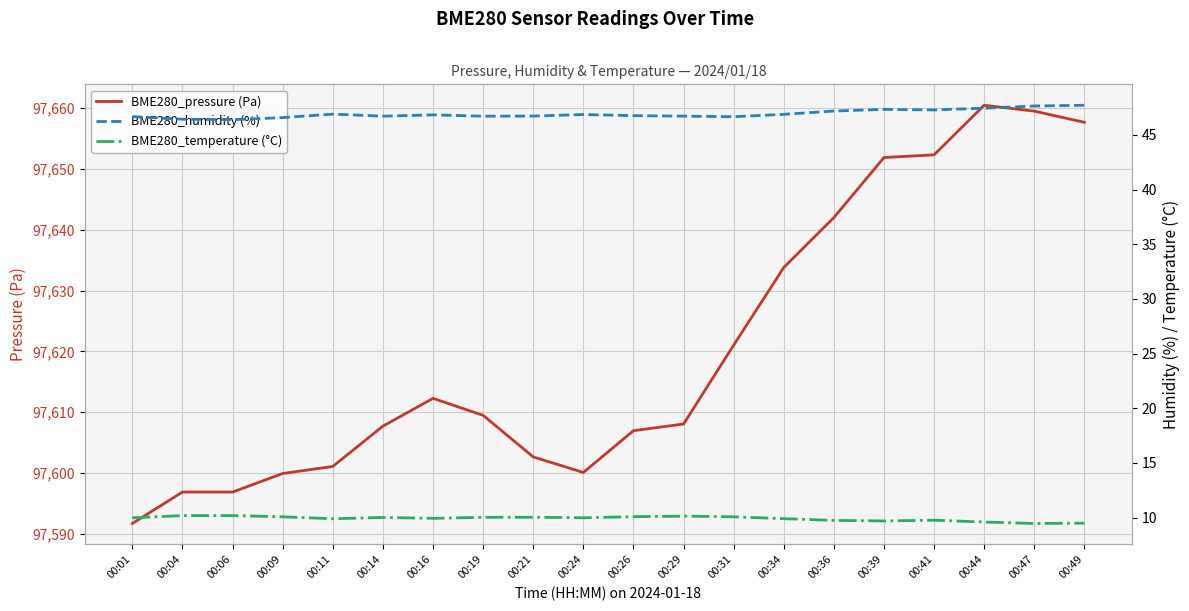

At which label is BME280_temperature (°C) closest to 9?

00:47